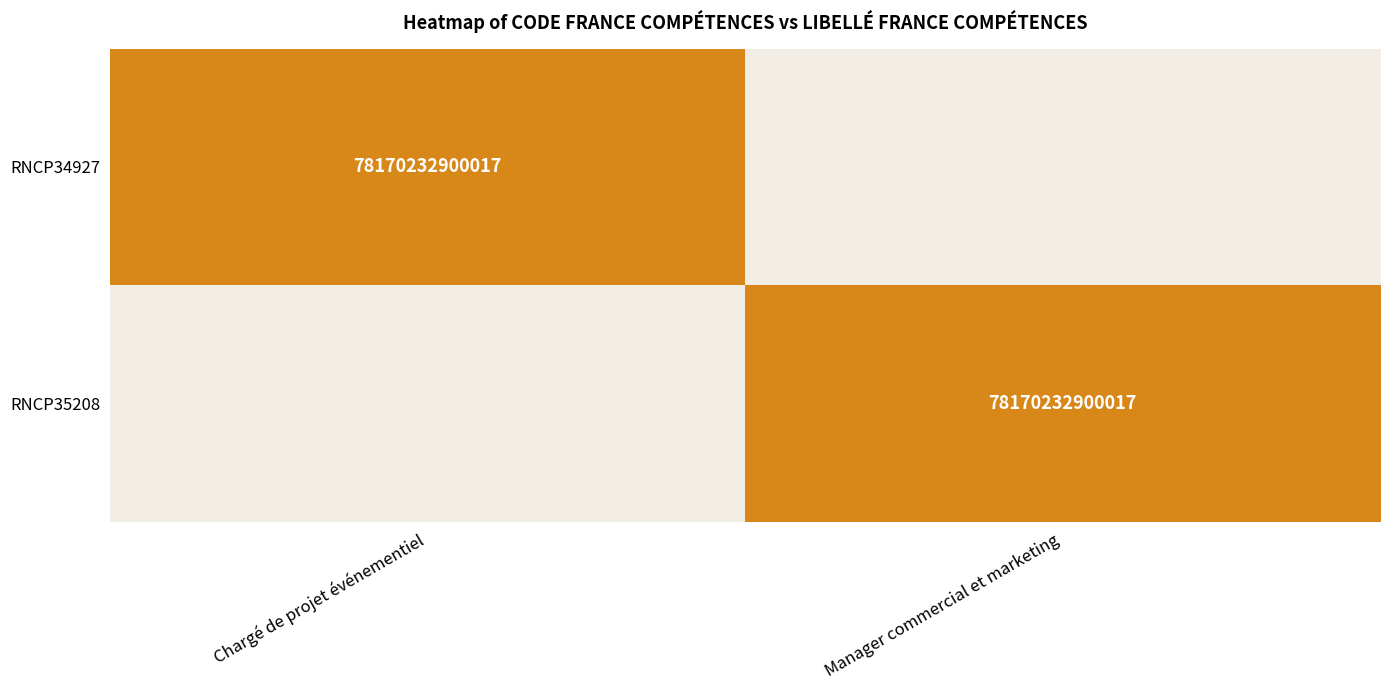

True or false: RNCP35208 has a value of 78170232900017 at Manager commercial et marketing.

True